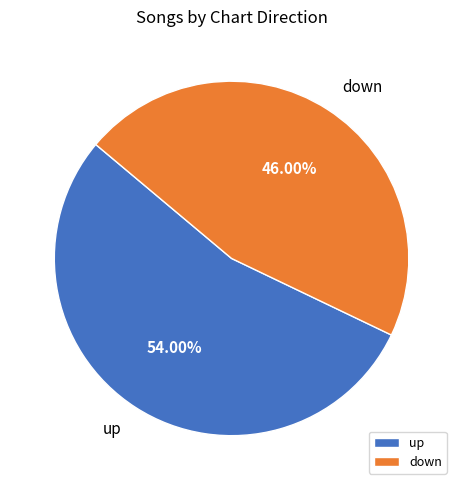

Combined, do down and up account for over 50%?

Yes